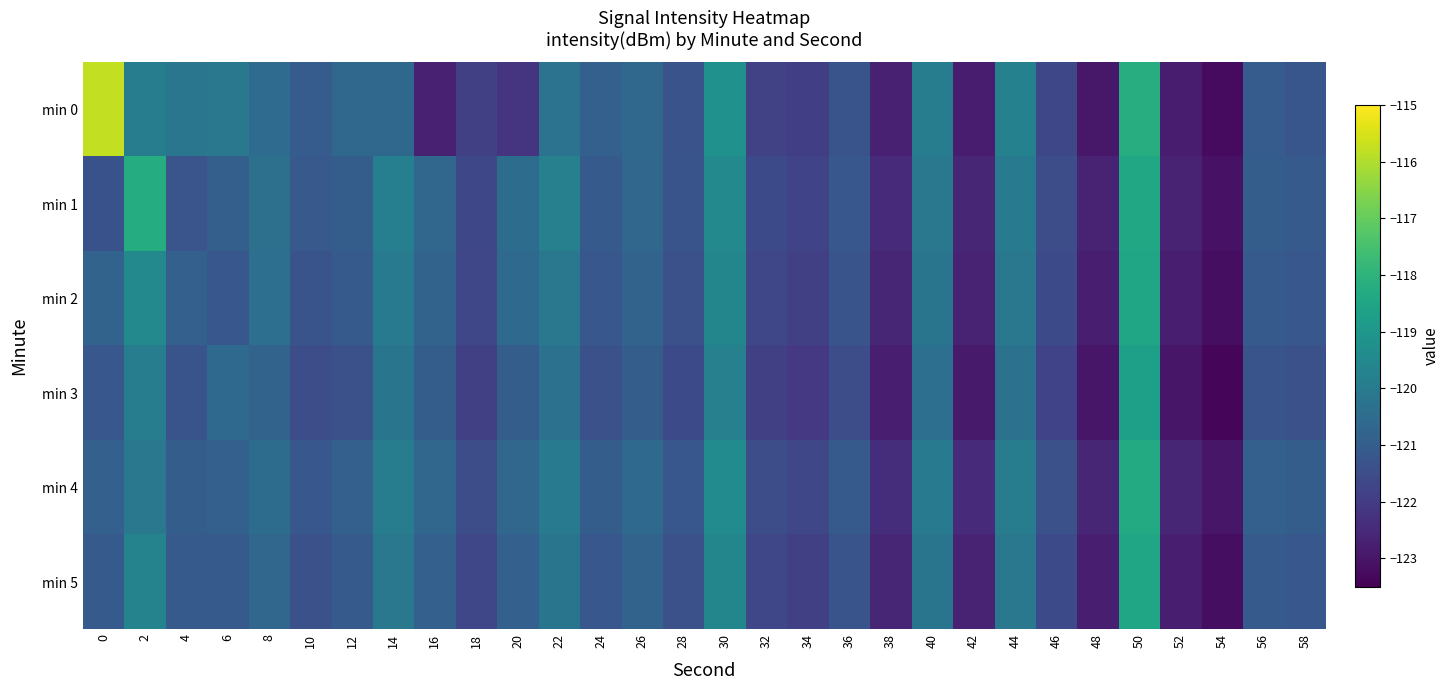

Reading left to right, transcribe all the data shown in this chart.

min 0: 0=-115.8	2=-119.9	4=-120.2	6=-120.1	8=-120.5	10=-121.0	12=-120.6	14=-120.7	16=-122.7	18=-121.9	20=-122.2	22=-120.2	24=-120.9	26=-120.6	28=-121.3	30=-119.2	32=-121.8	34=-121.9	36=-121.3	38=-122.7	40=-119.9	42=-122.8	44=-119.8	46=-121.7	48=-122.9	50=-118.2	52=-122.8	54=-123.3	56=-121.0	58=-121.2
min 1: 0=-121.4	2=-118.2	4=-121.3	6=-120.9	8=-120.4	10=-121.1	12=-121.0	14=-119.8	16=-120.7	18=-121.6	20=-120.5	22=-119.8	24=-121.1	26=-120.7	28=-121.3	30=-119.5	32=-121.6	34=-121.8	36=-121.2	38=-122.5	40=-120.1	42=-122.6	44=-120.0	46=-121.5	48=-122.7	50=-118.4	52=-122.7	54=-123.1	56=-121.0	58=-121.1
min 2: 0=-120.8	2=-119.5	4=-120.9	6=-121.2	8=-120.4	10=-121.3	12=-121.1	14=-120.0	16=-120.8	18=-121.7	20=-120.6	22=-120.1	24=-121.2	26=-120.8	28=-121.4	30=-119.6	32=-121.7	34=-121.9	36=-121.3	38=-122.6	40=-120.2	42=-122.7	44=-120.1	46=-121.6	48=-122.8	50=-118.5	52=-122.8	54=-123.2	56=-121.1	58=-121.2
min 3: 0=-121.2	2=-119.9	4=-121.3	6=-120.6	8=-120.8	10=-121.5	12=-121.4	14=-120.2	16=-121.0	18=-121.9	20=-121.0	22=-120.3	24=-121.4	26=-121.0	28=-121.6	30=-119.8	32=-121.9	34=-122.1	36=-121.5	38=-122.8	40=-120.4	42=-122.9	44=-120.3	46=-121.8	48=-123.0	50=-118.7	52=-123.0	54=-123.4	56=-121.3	58=-121.4
min 4: 0=-120.9	2=-120.1	4=-121.0	6=-120.9	8=-120.5	10=-121.2	12=-120.9	14=-119.9	16=-120.7	18=-121.5	20=-120.7	22=-120.0	24=-121.0	26=-120.6	28=-121.2	30=-119.4	32=-121.5	34=-121.7	36=-121.1	38=-122.4	40=-120.0	42=-122.5	44=-119.9	46=-121.4	48=-122.6	50=-118.3	52=-122.6	54=-123.0	56=-120.9	58=-121.0
min 5: 0=-121.1	2=-119.7	4=-121.1	6=-121.1	8=-120.7	10=-121.4	12=-121.1	14=-120.1	16=-120.9	18=-121.7	20=-120.9	22=-120.2	24=-121.2	26=-120.8	28=-121.4	30=-119.6	32=-121.7	34=-121.9	36=-121.3	38=-122.6	40=-120.2	42=-122.7	44=-120.1	46=-121.6	48=-122.8	50=-118.5	52=-122.8	54=-123.2	56=-121.1	58=-121.2